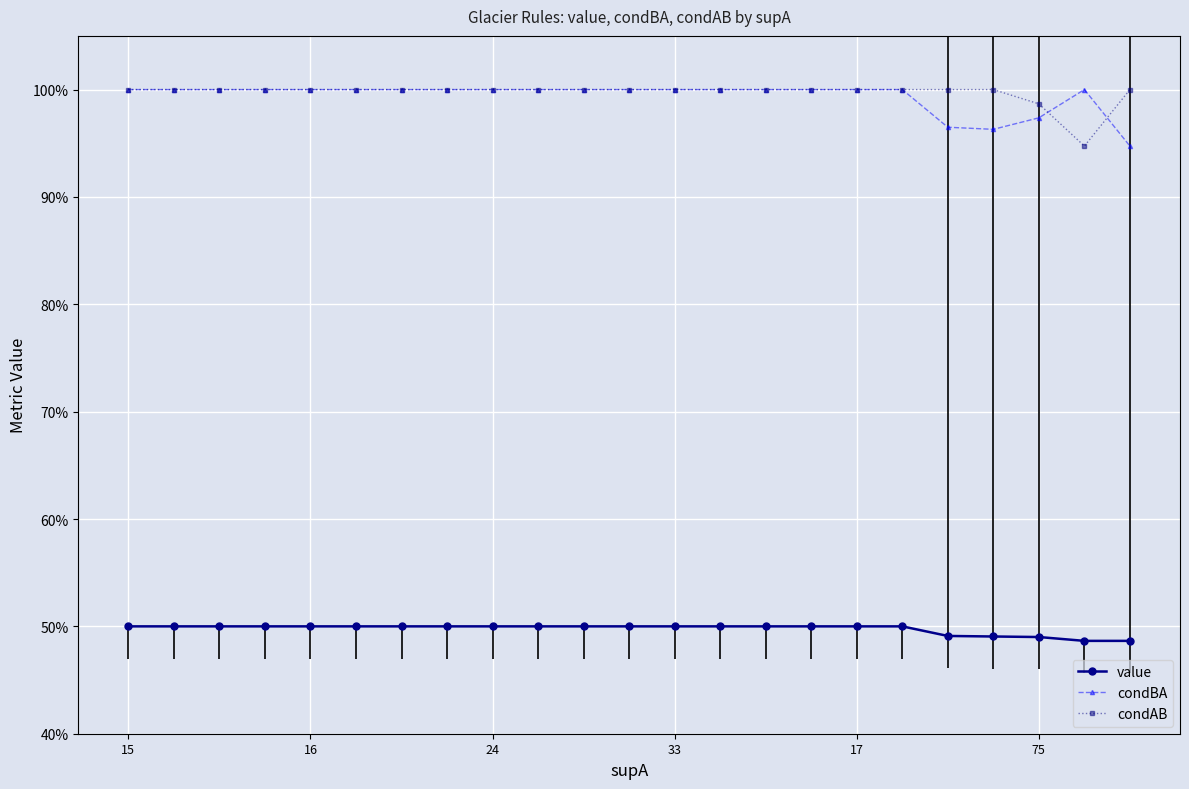

Does the chart have visible grid lines?

Yes